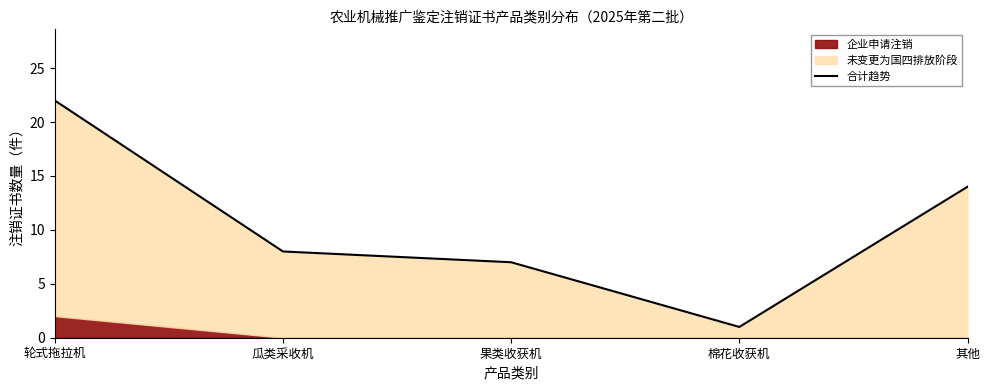

How many interior local valleys (lower than both neighbors) does the data have?

1